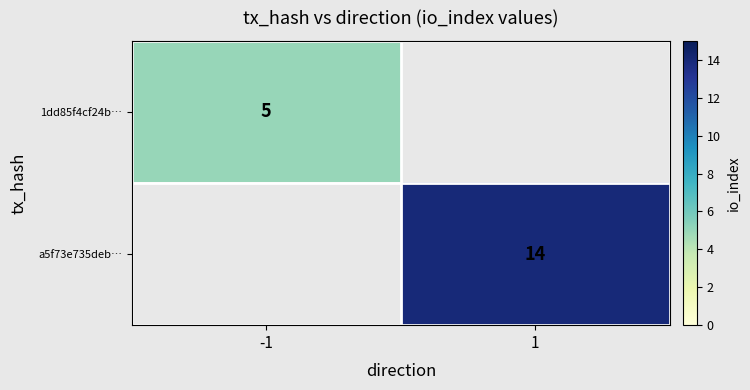

True or false: 1dd85f4cf24b… has a value of 7 at -1.

False